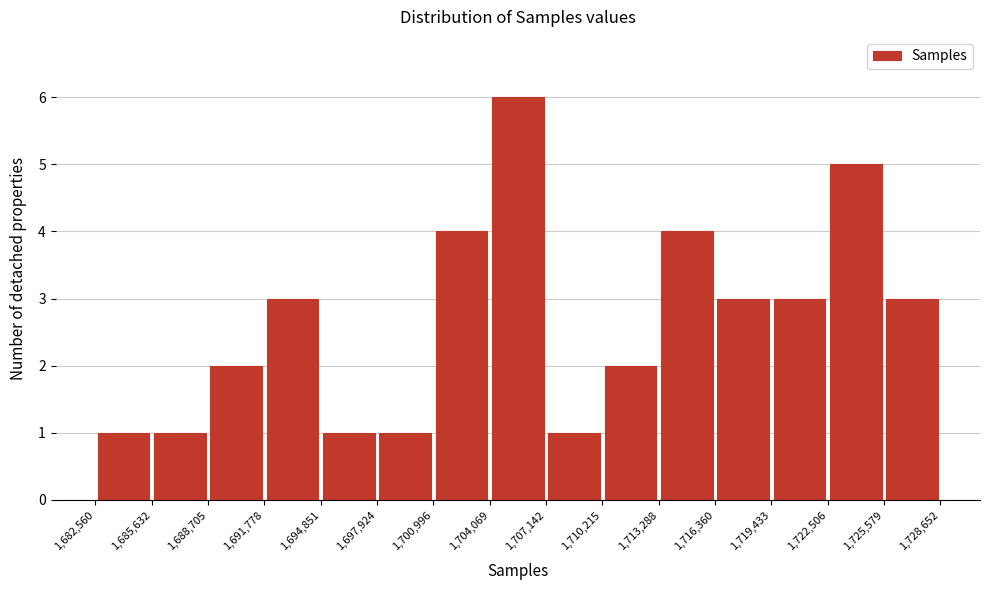

Which range on the x-axis has the tallest bar?

1,704,069 to 1,707,142